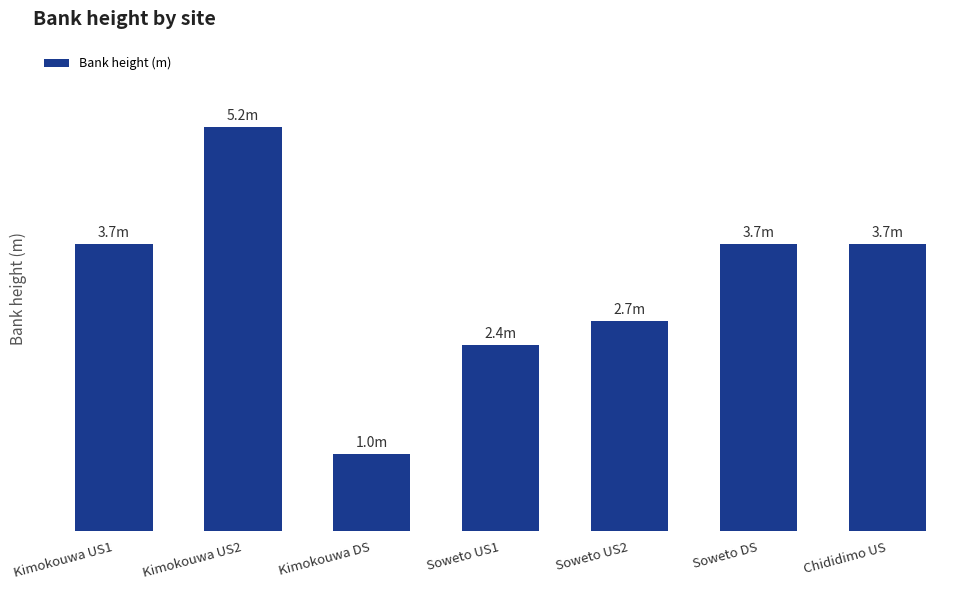

What is the difference between the values at Kimokouwa US1 and Kimokouwa DS?

2.7